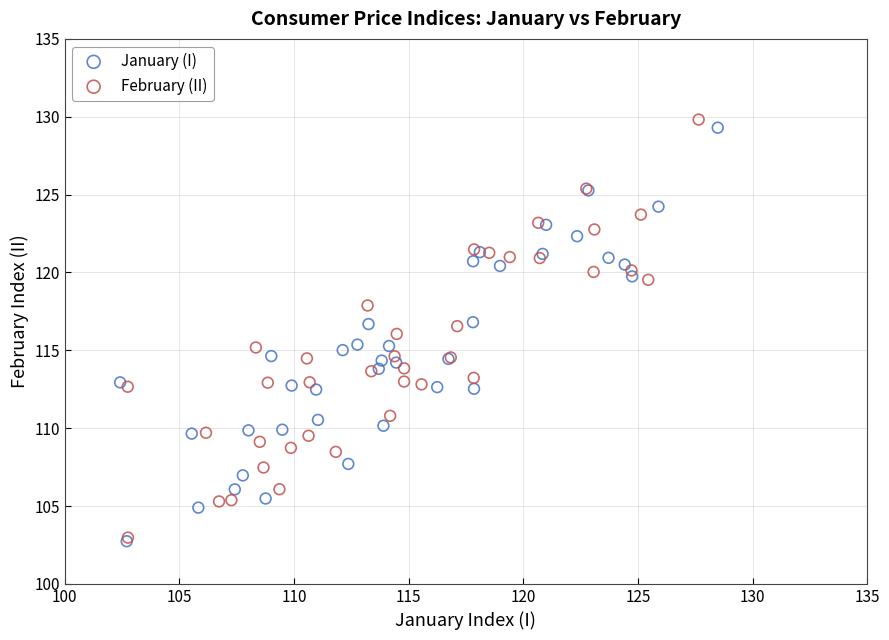

Which series has the widest spread of Y values?

February (II)